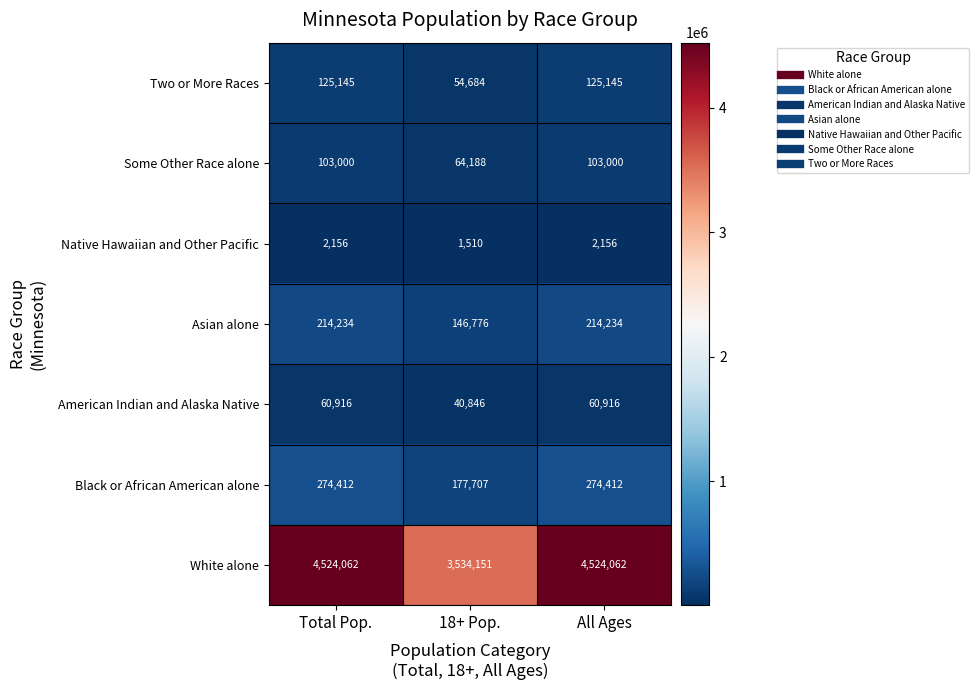

At which label does White alone reach its minimum?

18+ Pop.